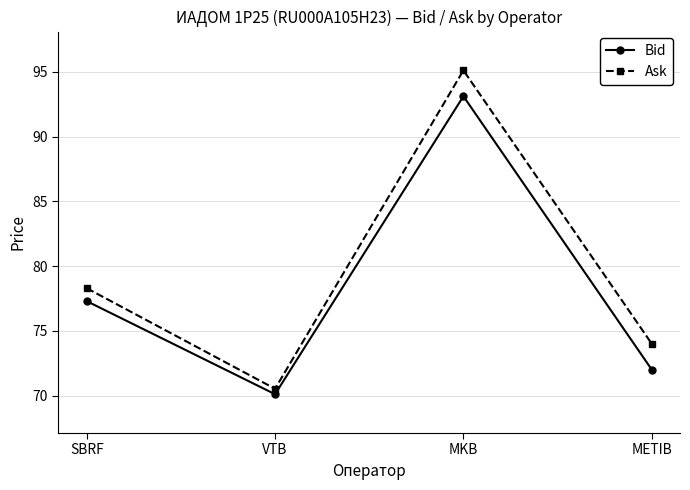

Rank the categories by Ask value from lowest to highest.

VTB, METIB, SBRF, MKB